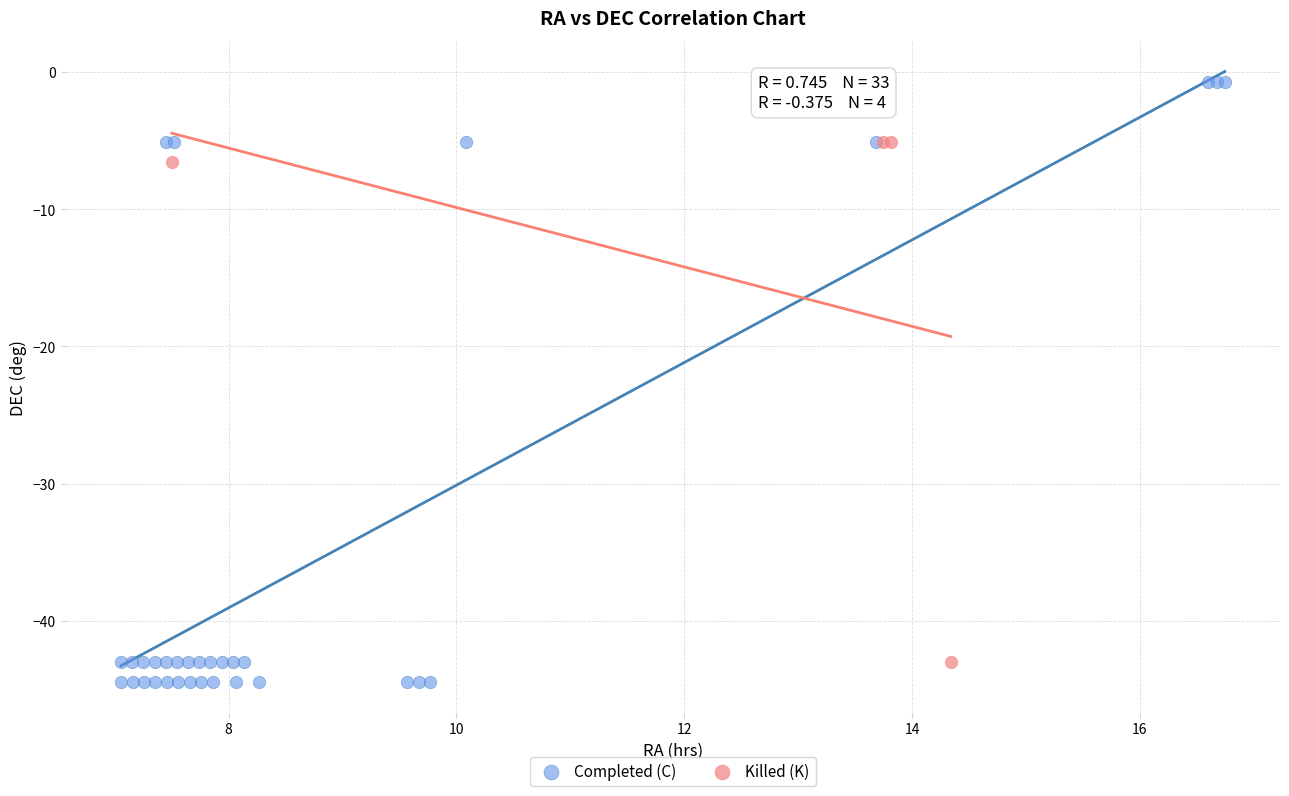

Which series has the widest spread of Y values?

Completed (C)